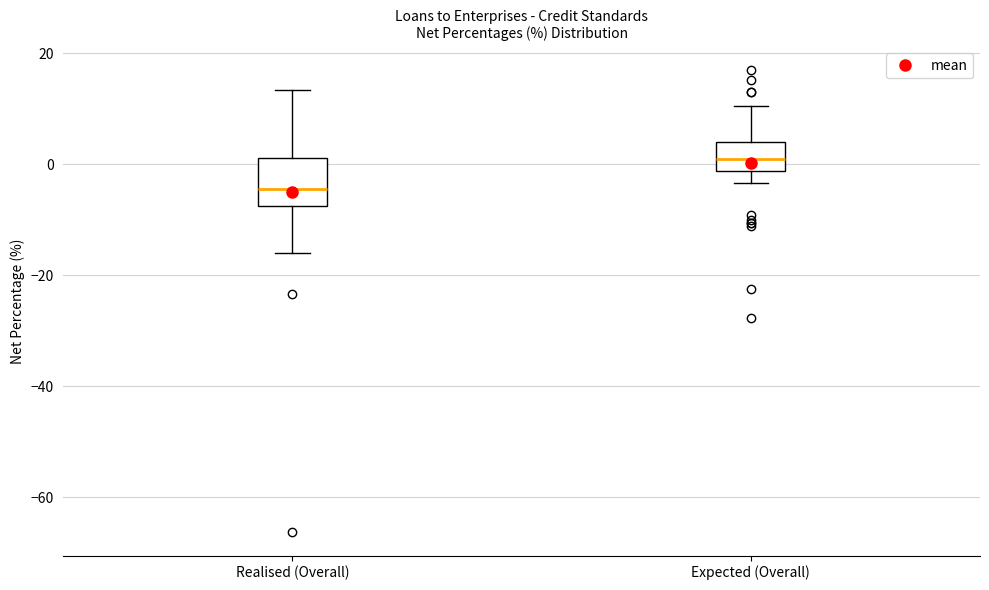

Reading left to right, read every box against the y-axis: the position of its median line, the range the box covers, and the ends of its whiskers. The values are not printed on the chart, so give them approximately, as read against the axis.

Realised (Overall): median -4, box -8 to 2, whiskers -16 to 14
Expected (Overall): median 0, box -2 to 4, whiskers -4 to 10